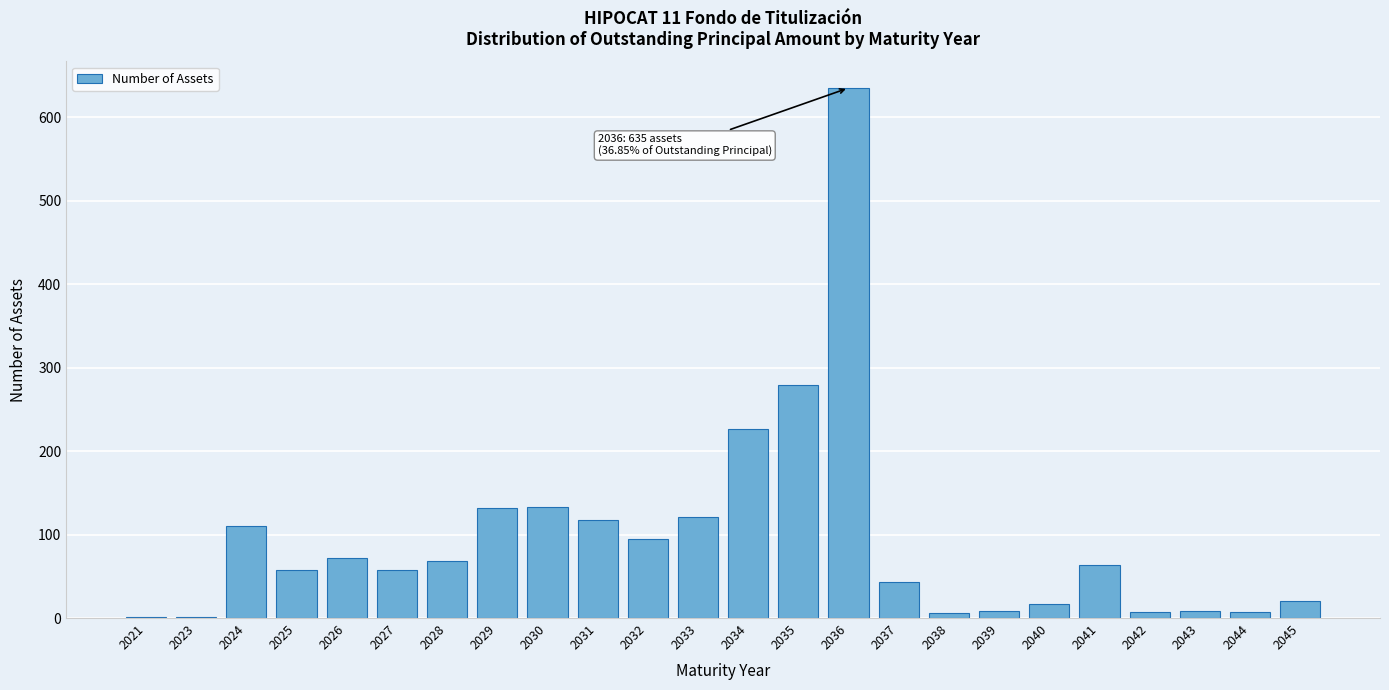

At which category does the chart reach its peak across all series?

2036